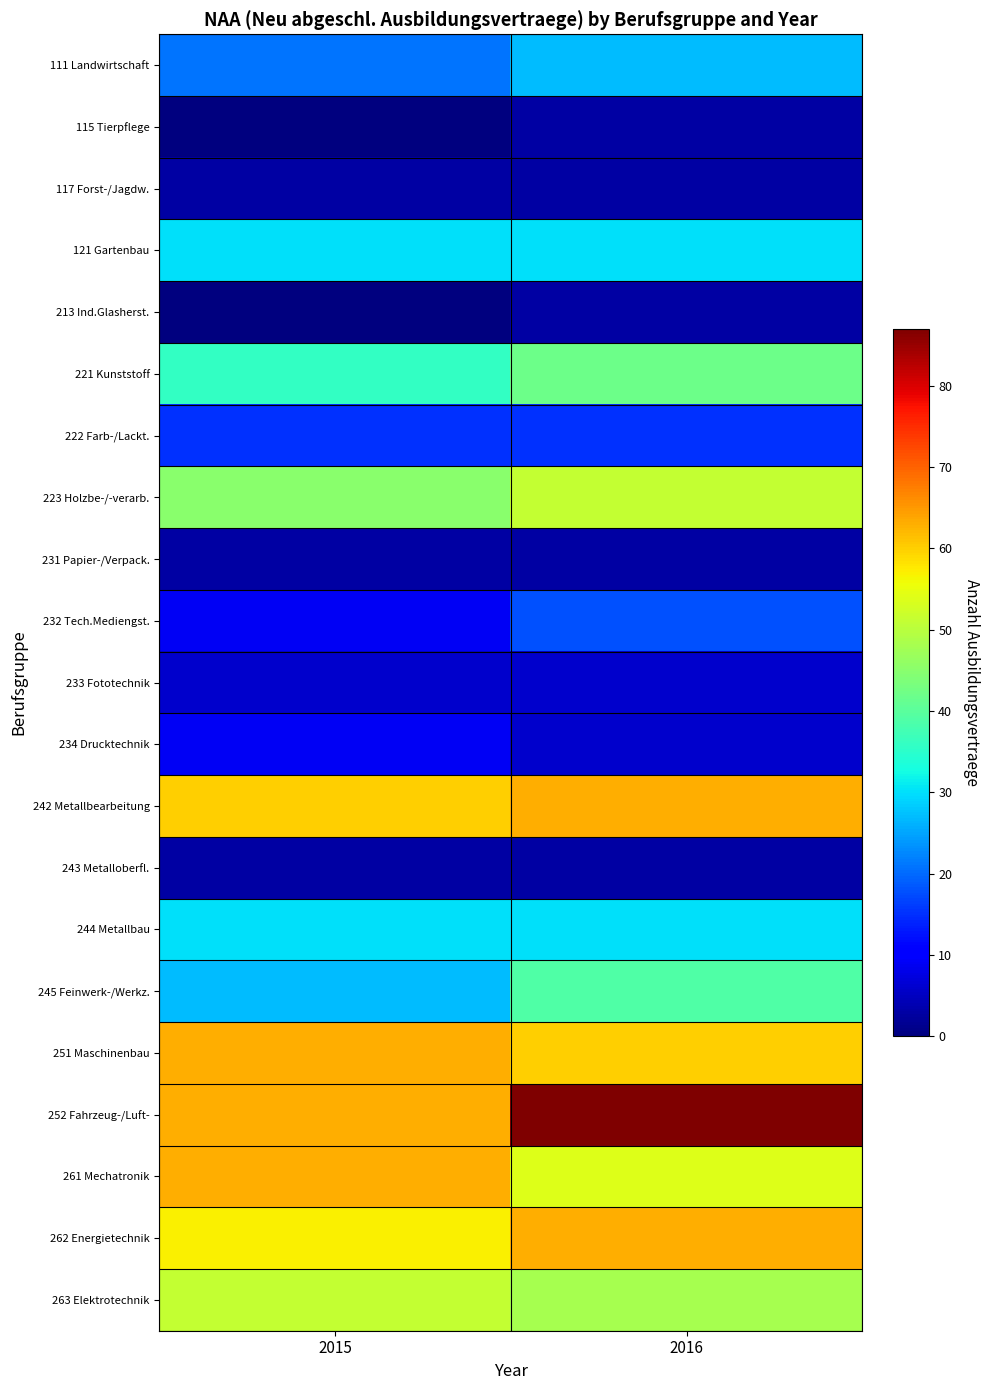

At how many categories does at least one series exceed 51?

2